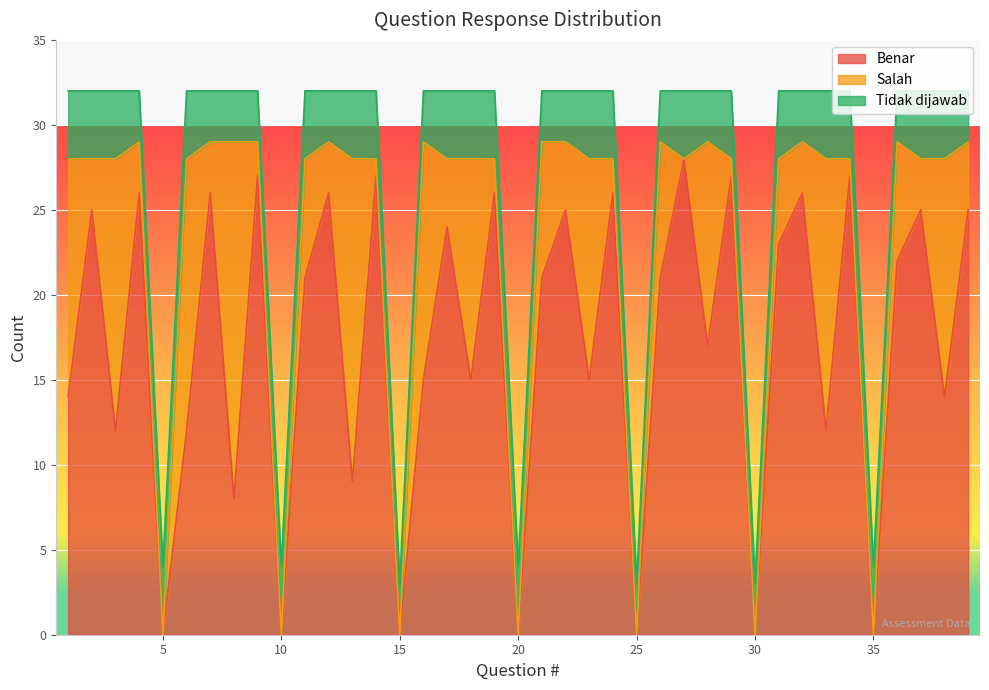

What is the highest value of the Benar series?

28